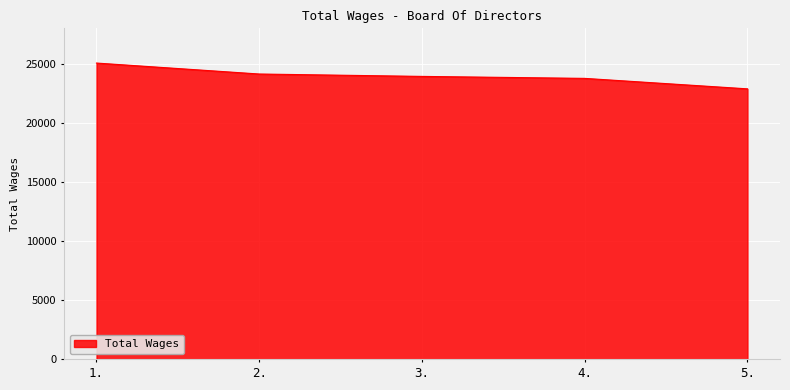

What is the change in value from 1. to 3.?

-1129